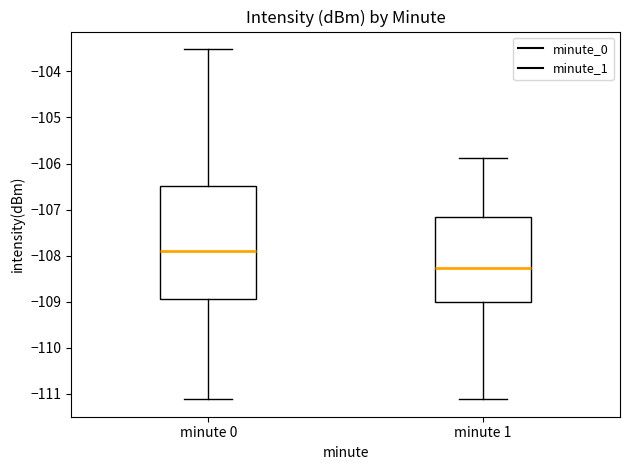

Where does the upper whisker of the box for minute 0 end on the y-axis? The values are not printed on the chart, so give them approximately, as read against the axis.

-103.5